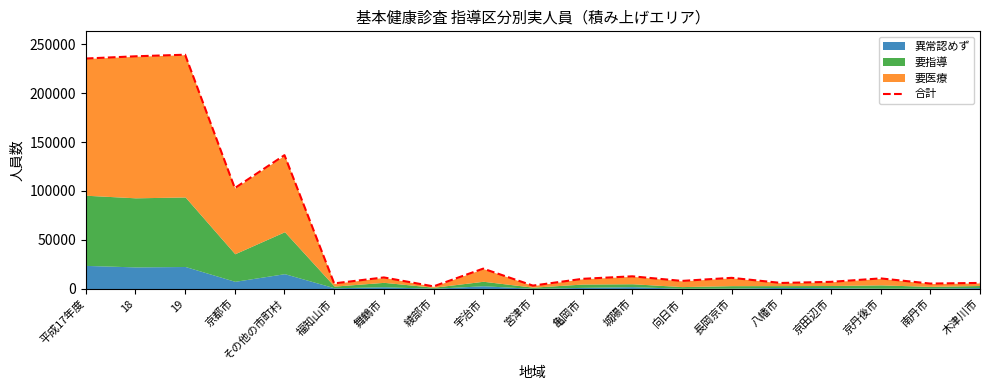

Reading left to right, extract all data points from this chart.

235510	237778	239408	102846	136562	5236	11334	2172	20349	2966	9911	12482	7776	10916	5676	6820	10348	5052	5712